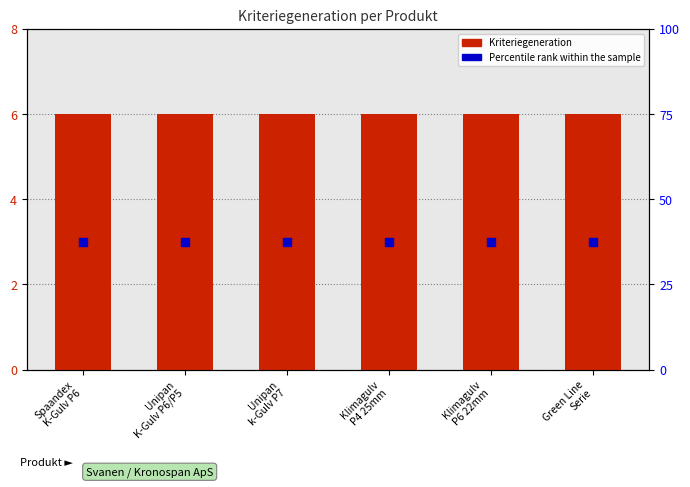

Which series contains the lowest Y value?

Percentile rank within the sample